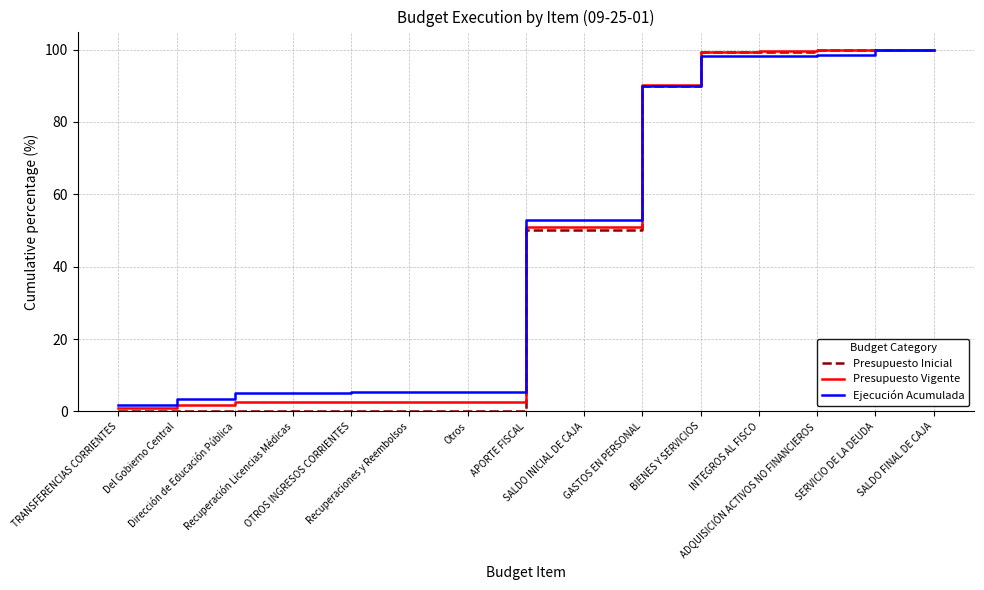

Which series has the largest range (max minus min)?

Presupuesto Inicial